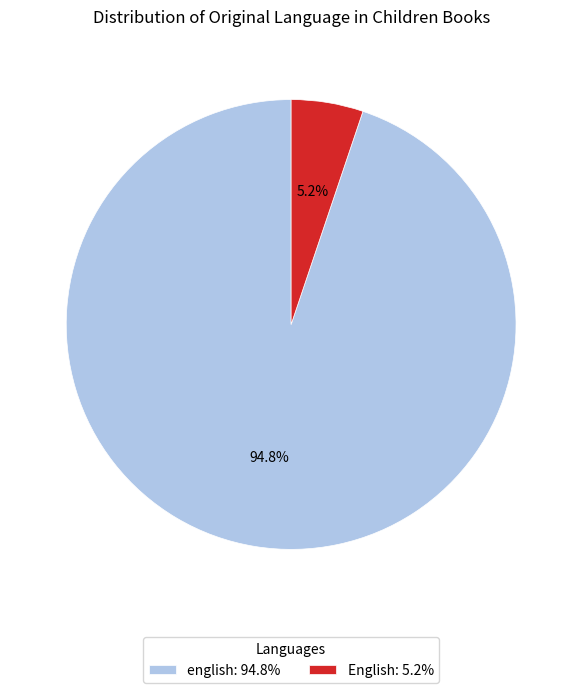

Is there a majority slice in this chart?

Yes